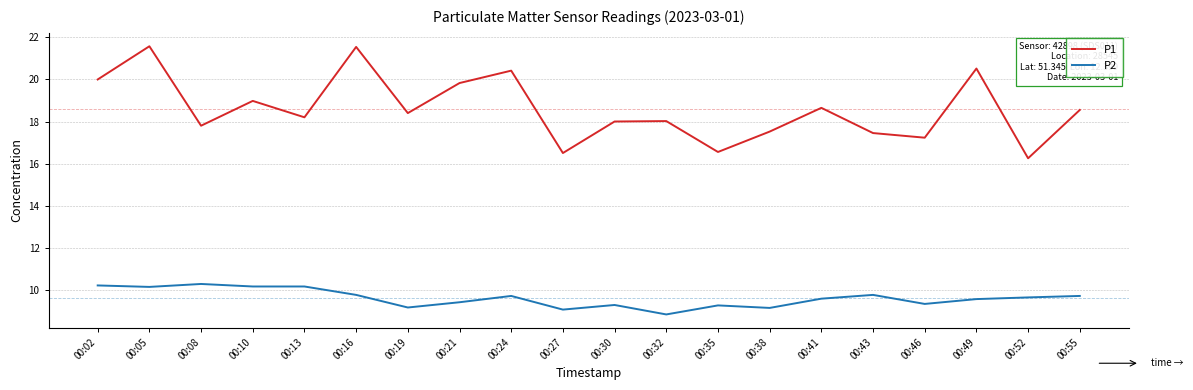

True or false: P1 and P2 intersect in this chart.

False